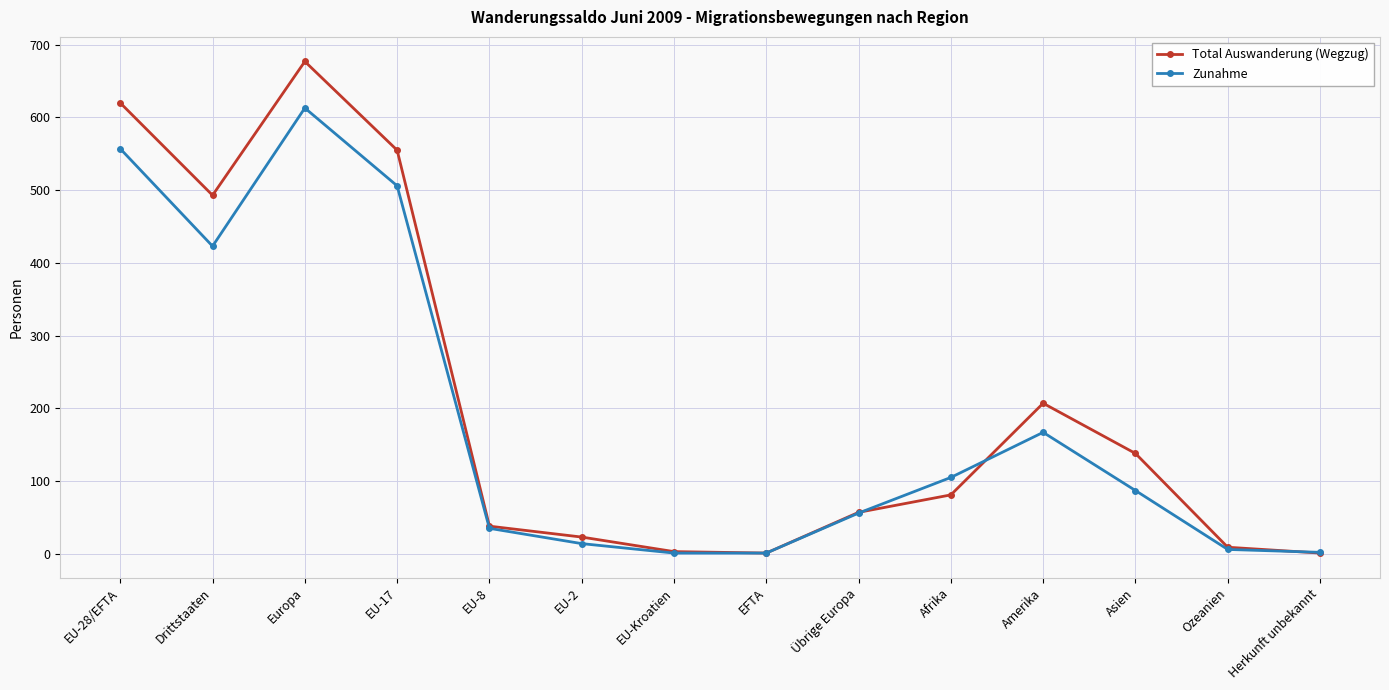

How many series are shown in this chart?

2